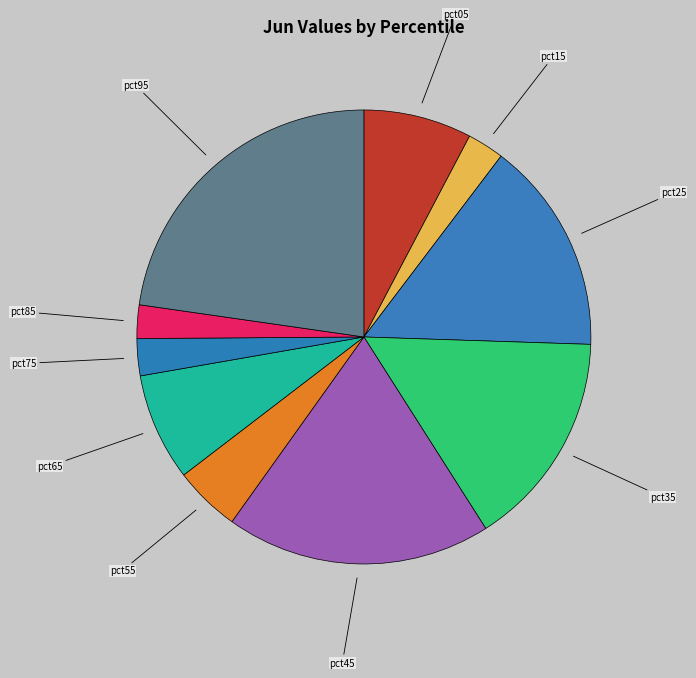

Is there any slice that represents more than half of the pie?

No